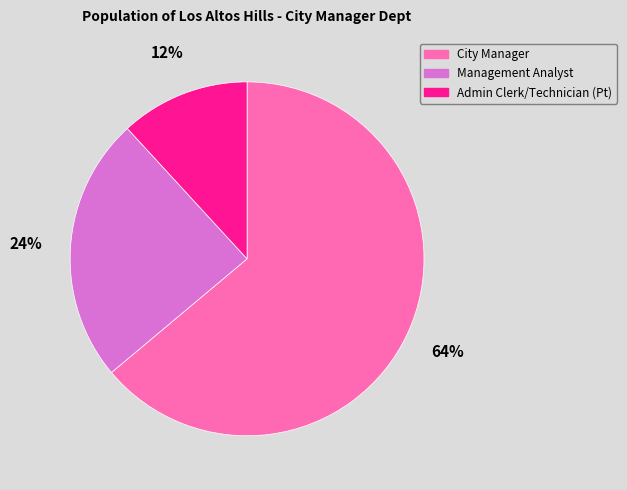

Between City Manager and Admin Clerk/Technician (Pt), which is larger?

City Manager